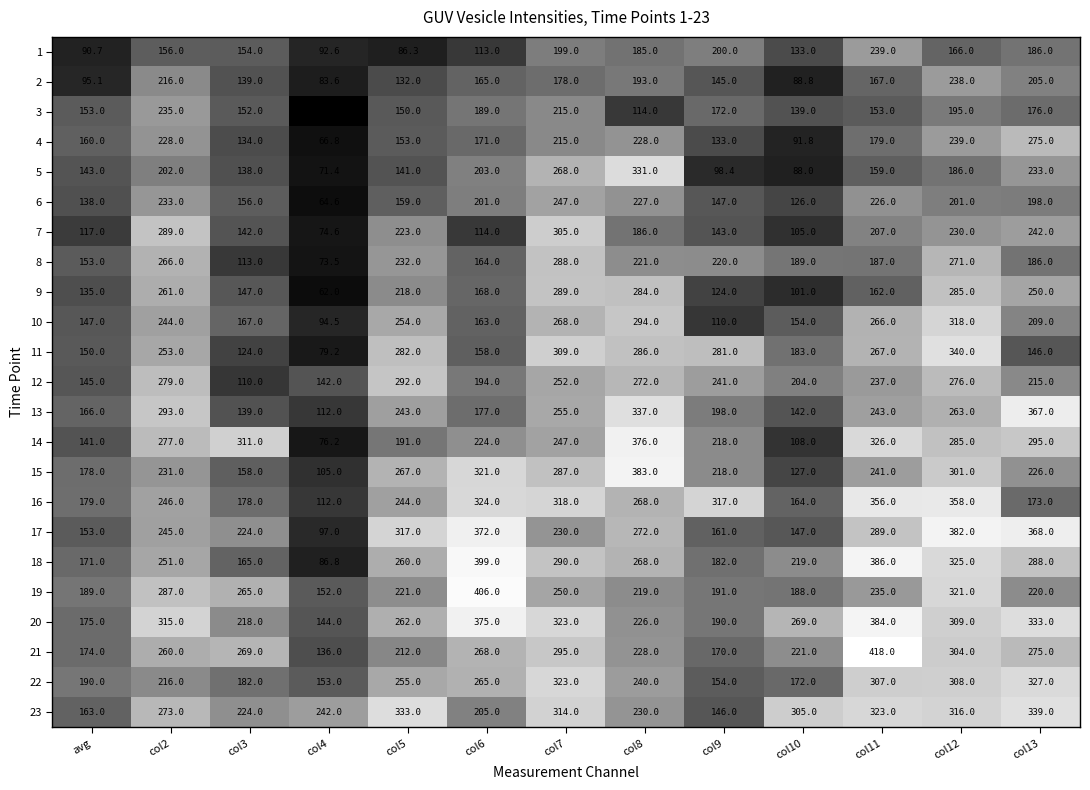

Is it true that 19 equals 219.0 at col8?

True